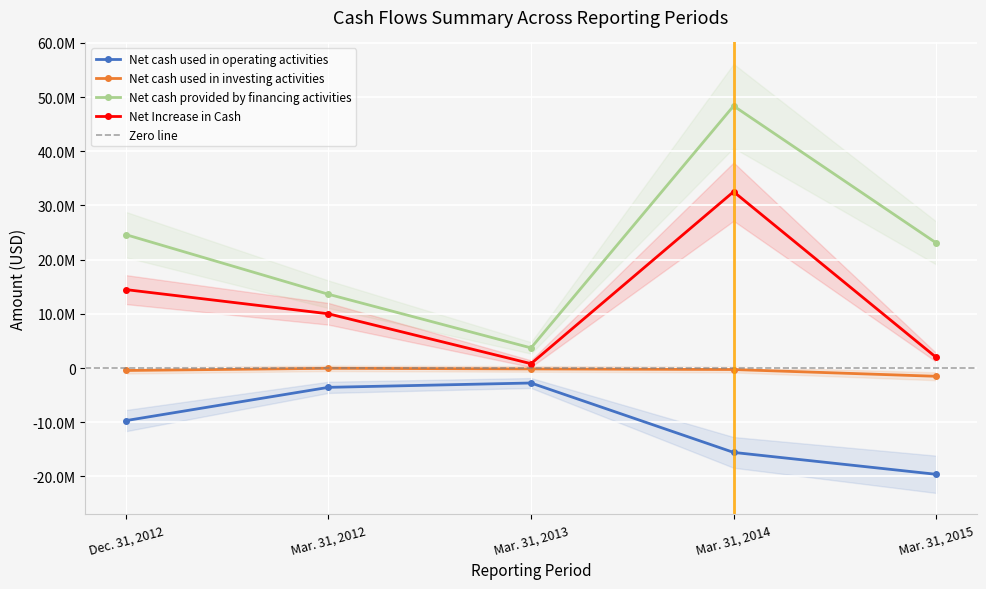

What is the total value across all series at Mar. 31, 2014?

65078000